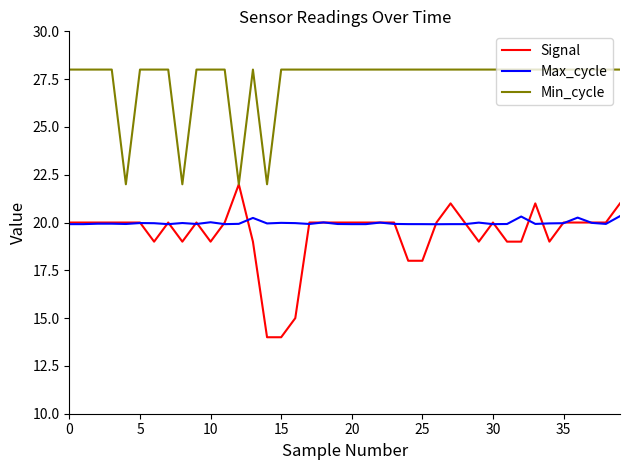

Which series has the largest total across all categories?

Min_cycle